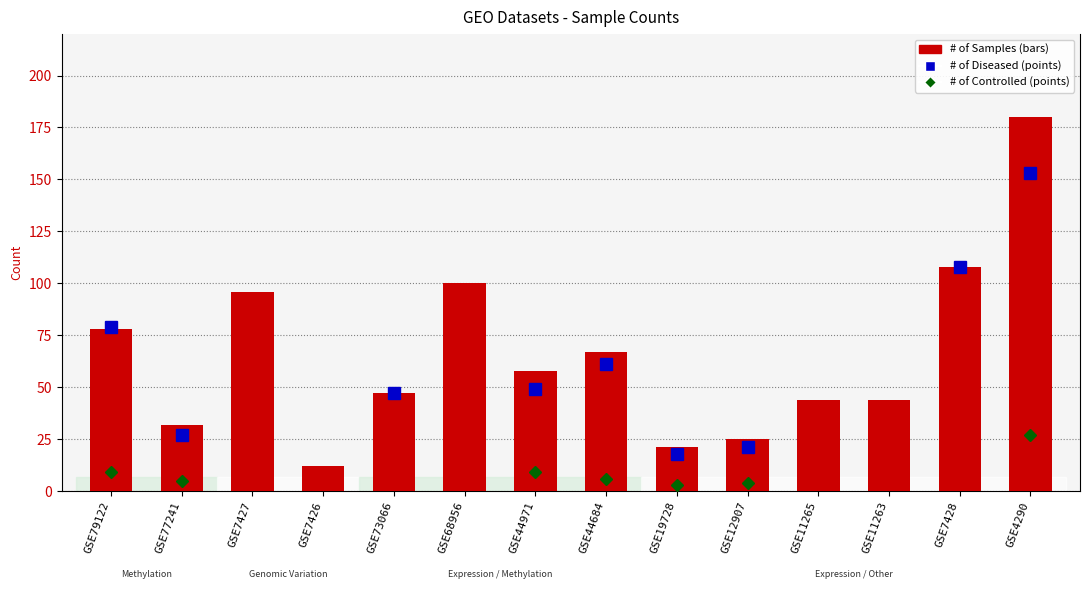

What is the label of the 3rd bar from the right?

GSE11263